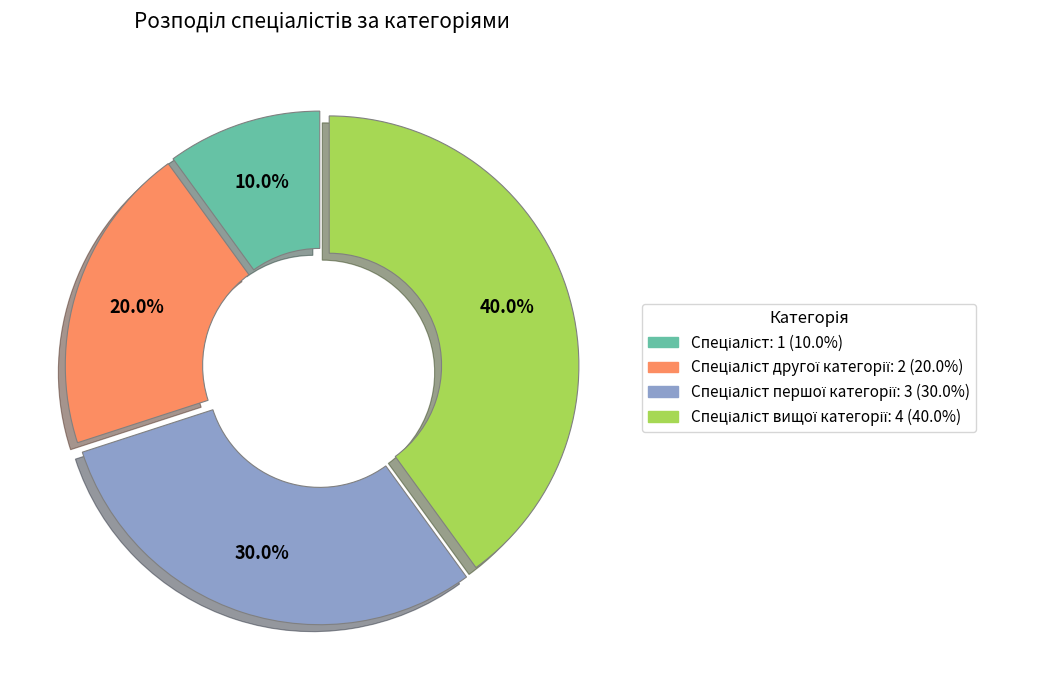

Is there any slice that represents more than half of the pie?

No